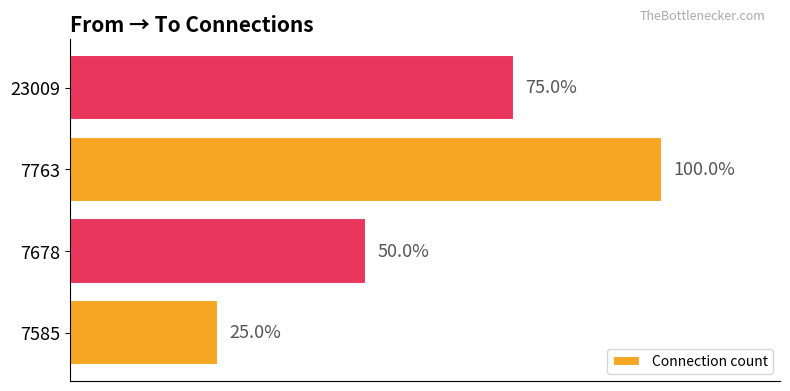

What is the sum of all values?

10